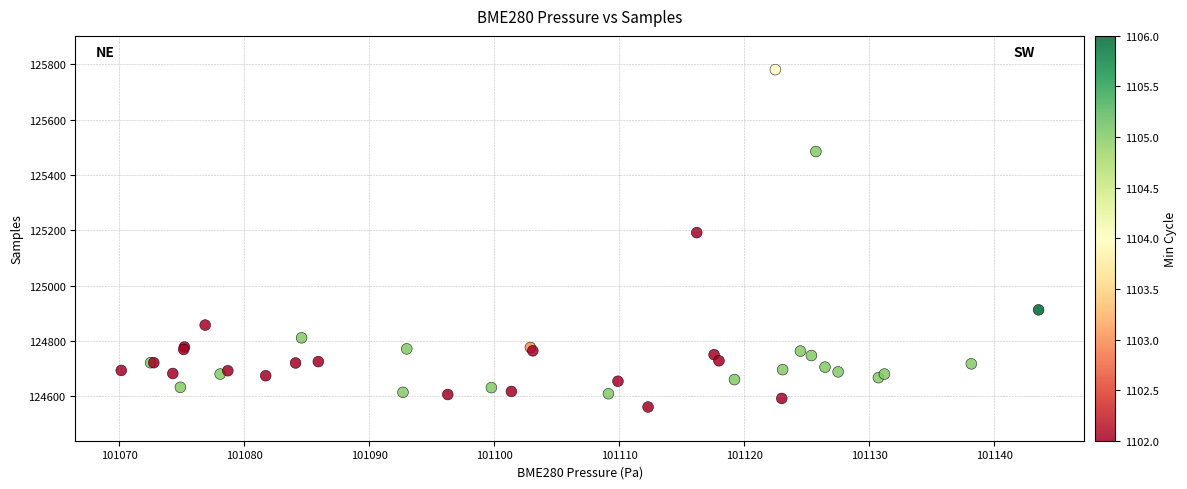

What Y value in the scatter plot is closest to 125171?

125192